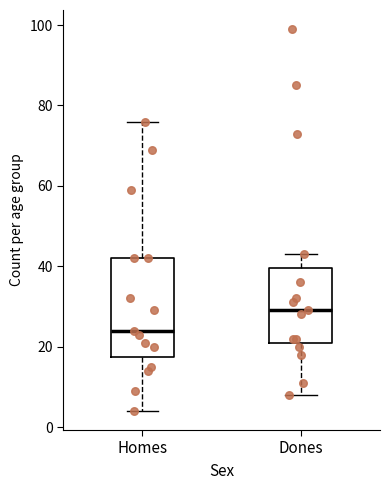

Where does the lower whisker of the box for Homes end on the y-axis? The values are not printed on the chart, so give them approximately, as read against the axis.

4